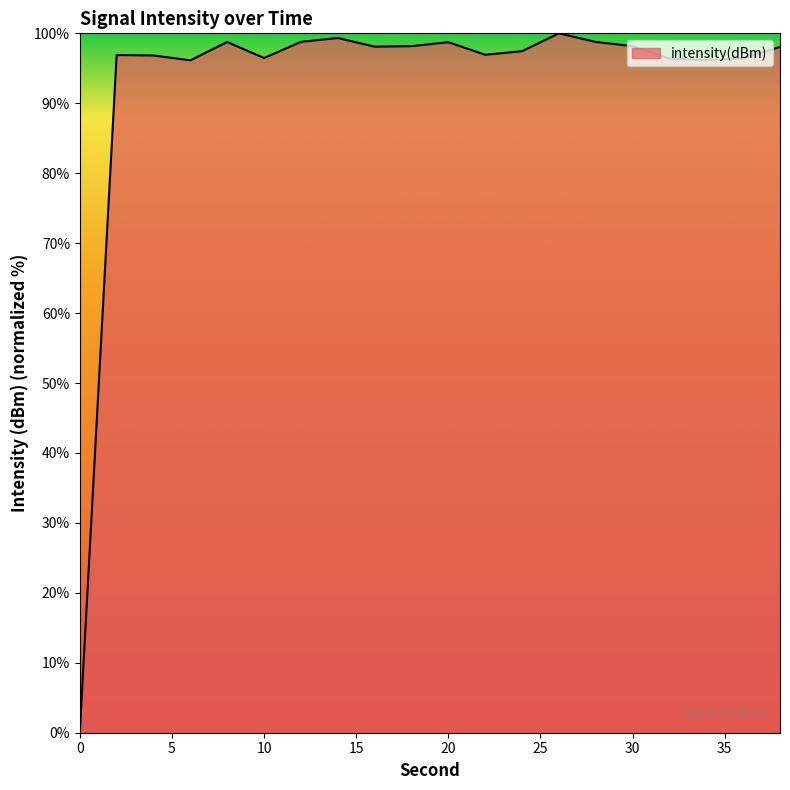

What is the difference between the maximum and minimum values?

100.0